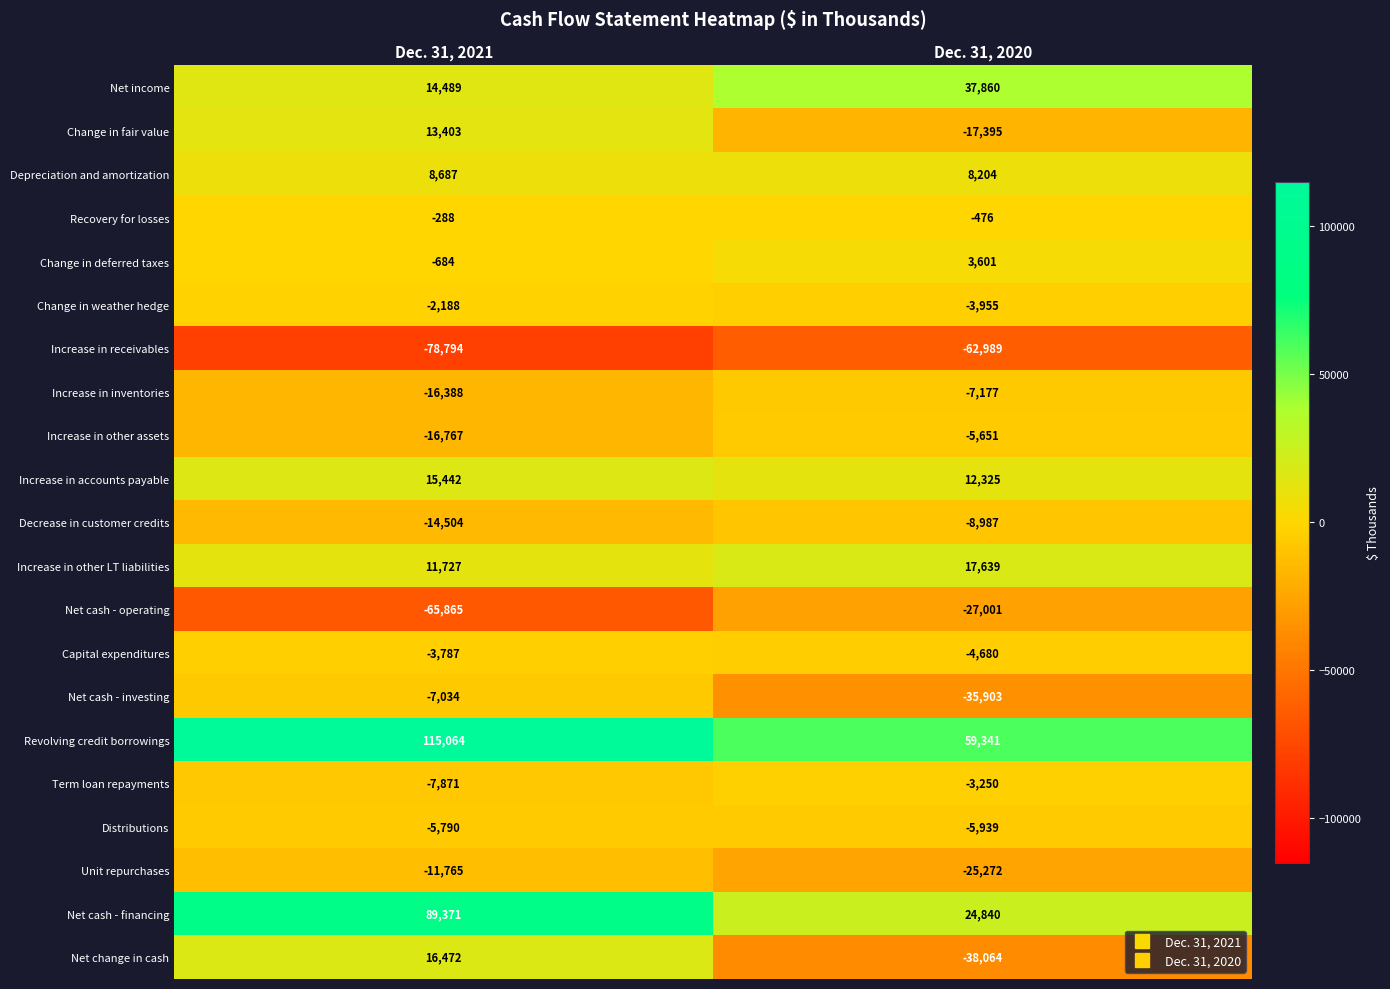

What is the maximum value shown in the chart?

115064